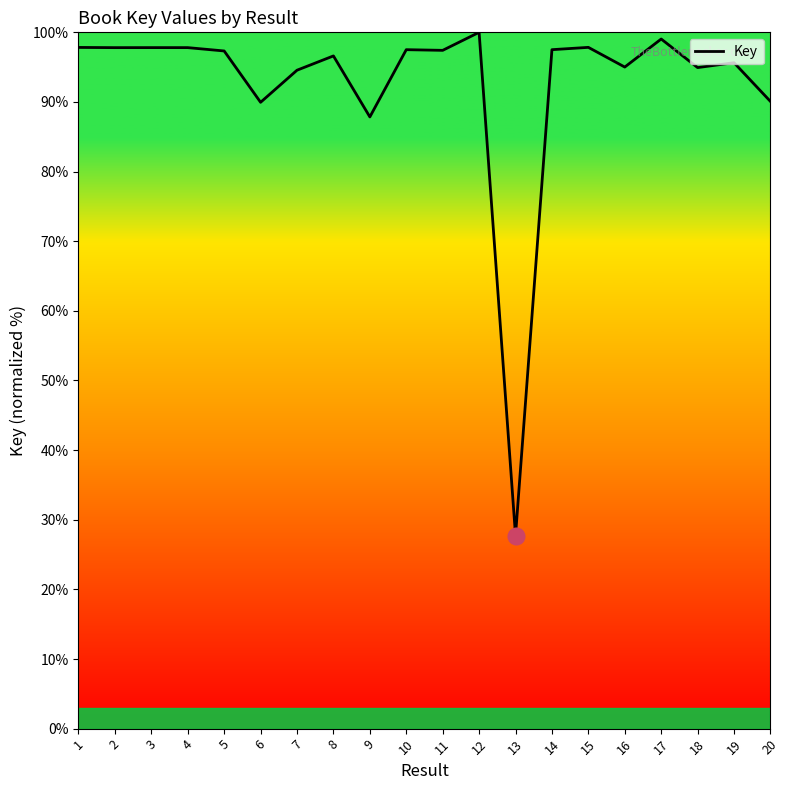

What is the greatest value displayed?

100.0